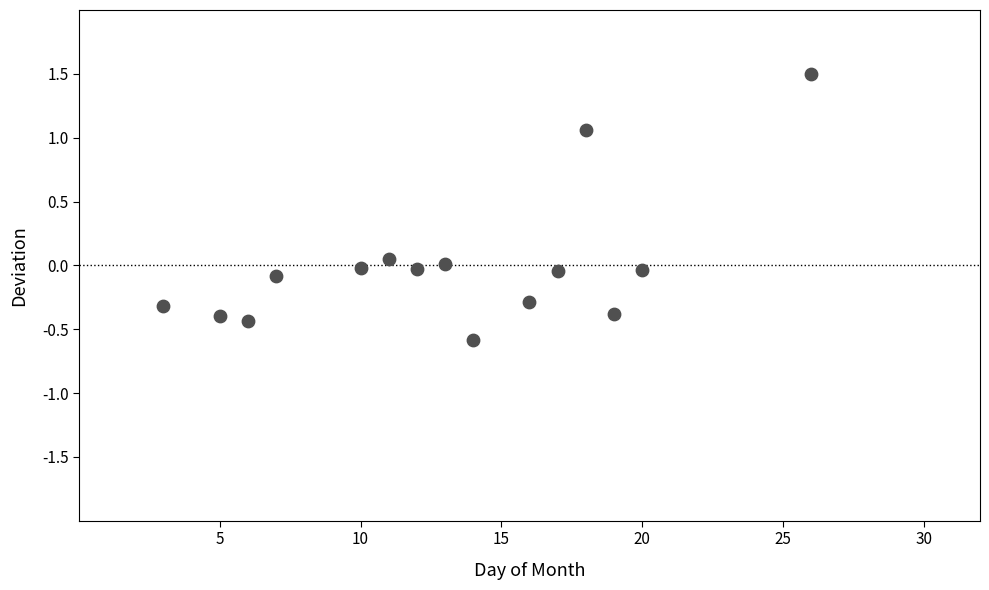

What is the range of X values (max minus min)?

23.0